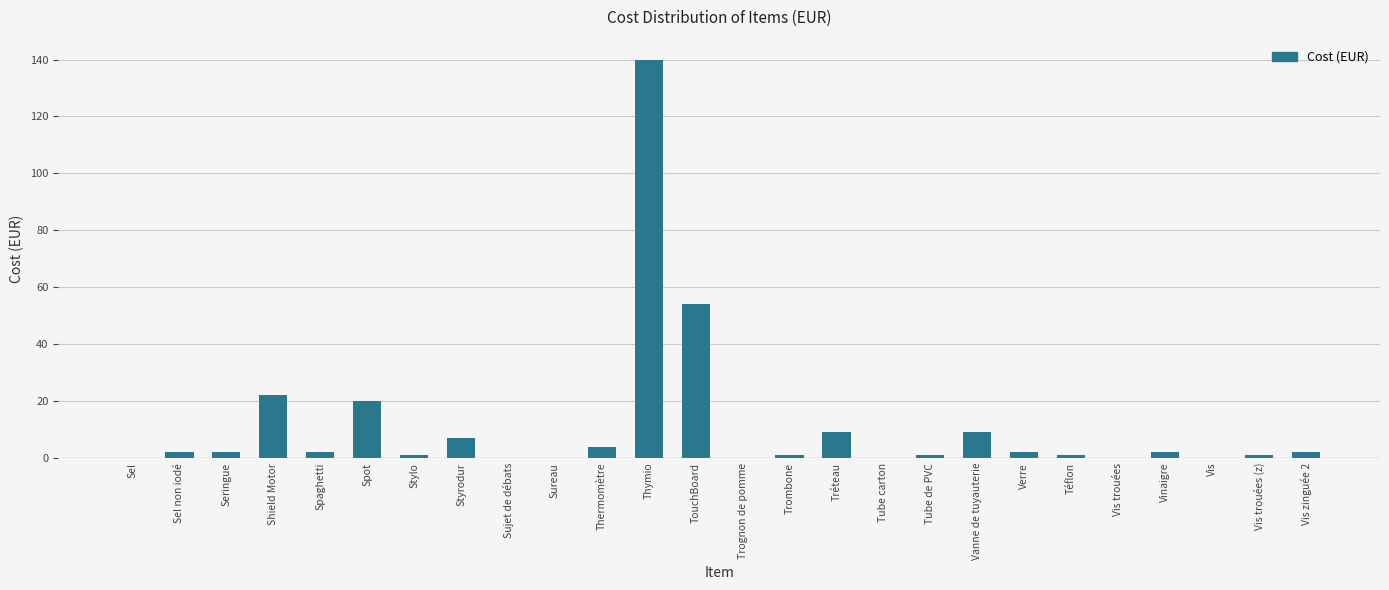

Reading left to right, what are all the values shown in this chart?

Sel=0	Sel non iodé=2	Seringue=2	Shield Motor=22	Spaghetti=2	Spot=20	Stylo=1	Styrodur=7	Sujet de débats=0	Sureau=0	Thermomètre=4	Thymio=140	TouchBoard=54	Trognon de pomme=0	Trombone=1	Tréteau=9	Tube carton=0	Tube de PVC=1	Vanne de tuyauterie=9	Verre=2	Téflon=1	Vis trouées=0	Vinaigre=2	Vis=0	Vis trouées (z)=1	Vis zinguée 2=2